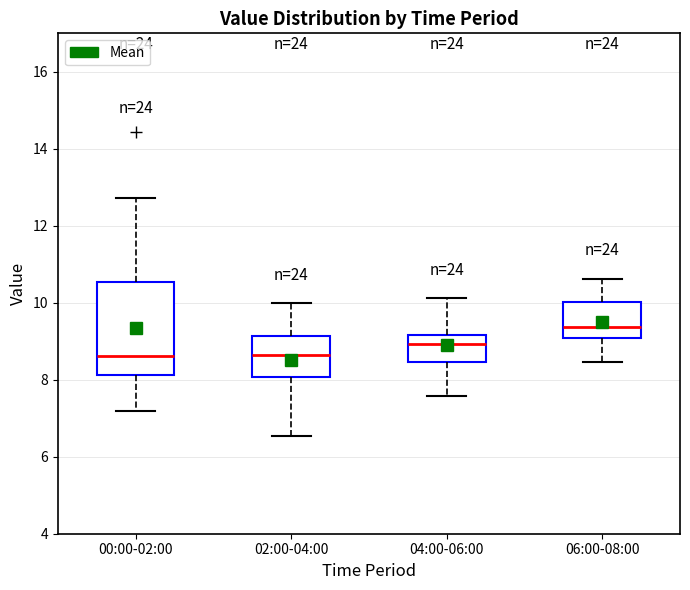

Reading left to right, transcribe this box plot: for each box, give where its median line is, the range the box spans, and where its two whiskers end, as read against the y-axis. The values are not printed on the chart, so give them approximately, as read against the axis.

00:00-02:00: median 8.6, box 8.2 to 10.6, whiskers 7.2 to 12.8
02:00-04:00: median 8.6, box 8.0 to 9.2, whiskers 6.6 to 10.0
04:00-06:00: median 9.0, box 8.4 to 9.2, whiskers 7.6 to 10.2
06:00-08:00: median 9.4, box 9.0 to 10.0, whiskers 8.4 to 10.6